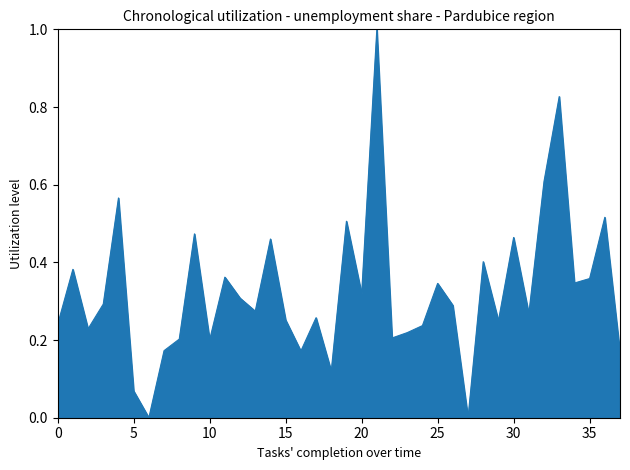

Does the chart have visible grid lines?

No